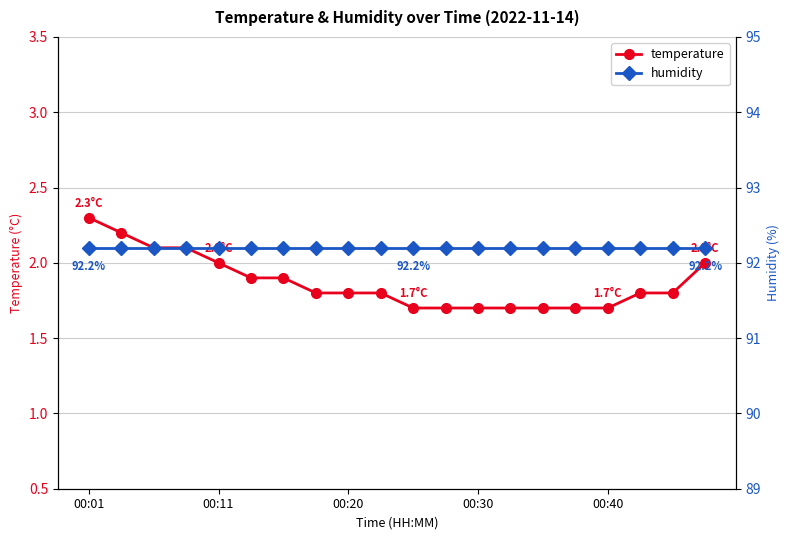

Rank the series by their average value, from lowest to highest.

temperature, humidity